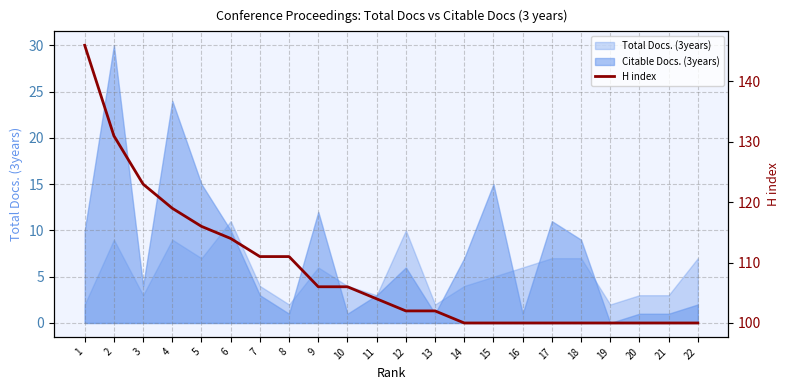

What value does the data have at 3?

123